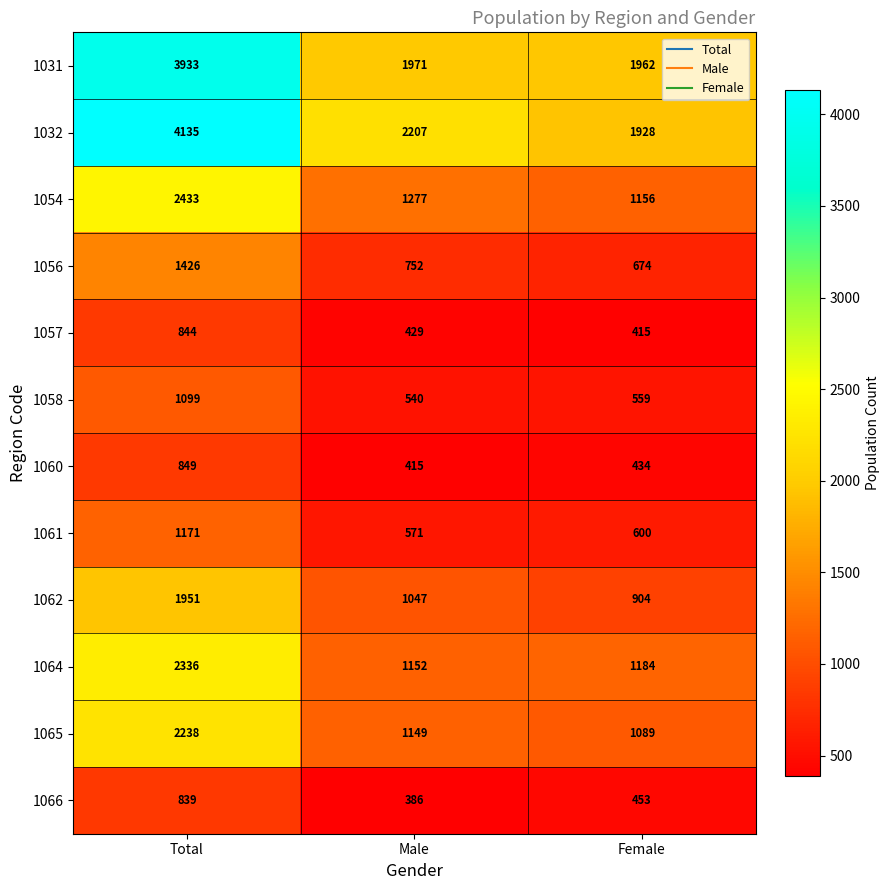

Which series has the largest range (max minus min)?

1032